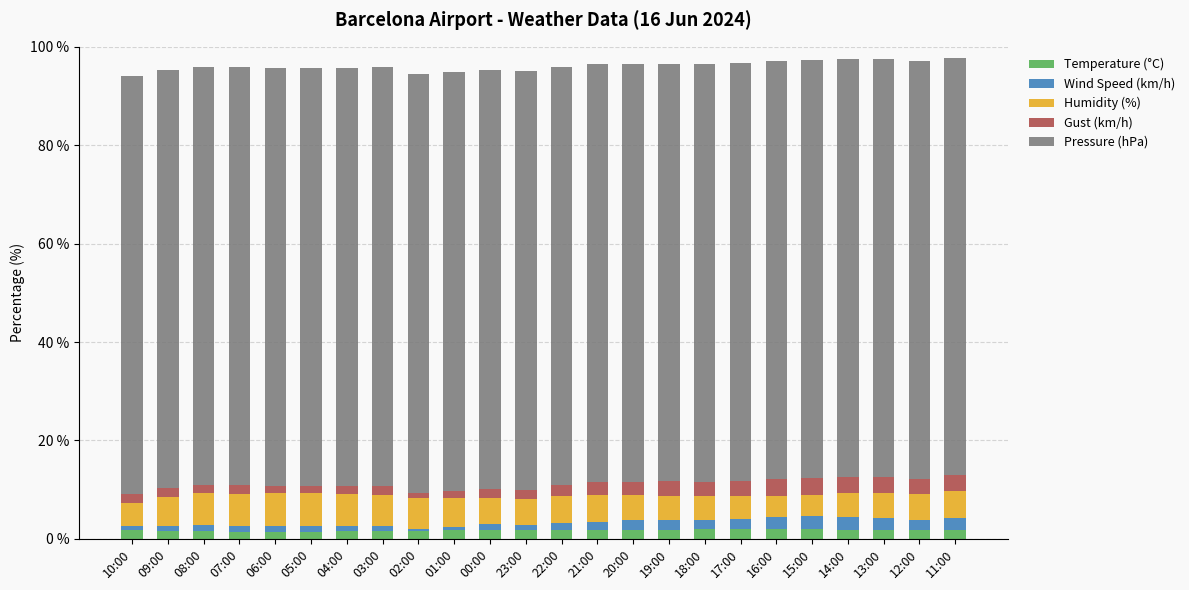

Does the chart contain any negative values?

No